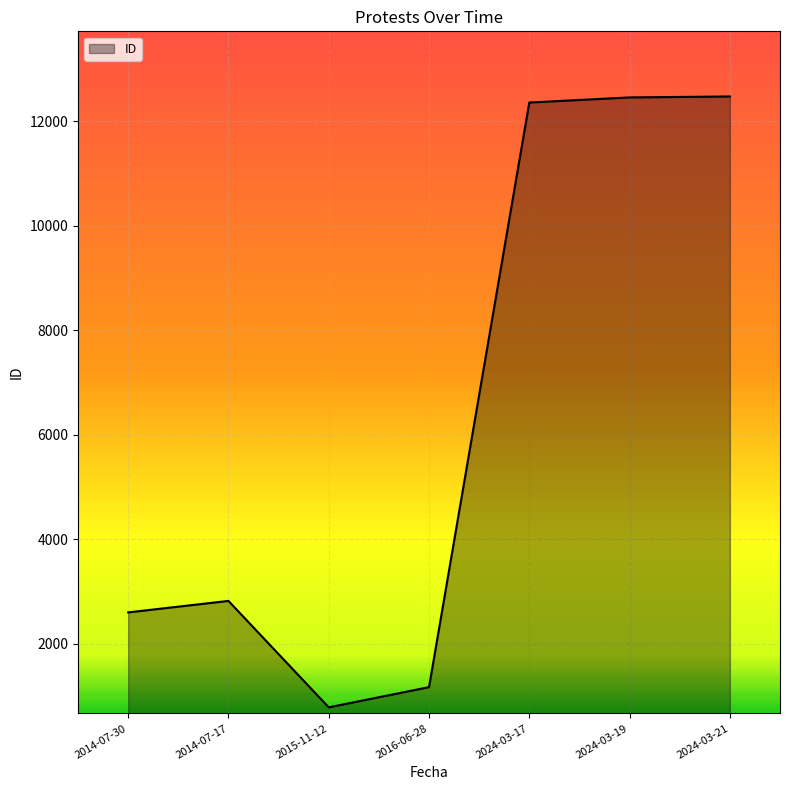

The value at 2024-03-19 is 12461. True or false?

True